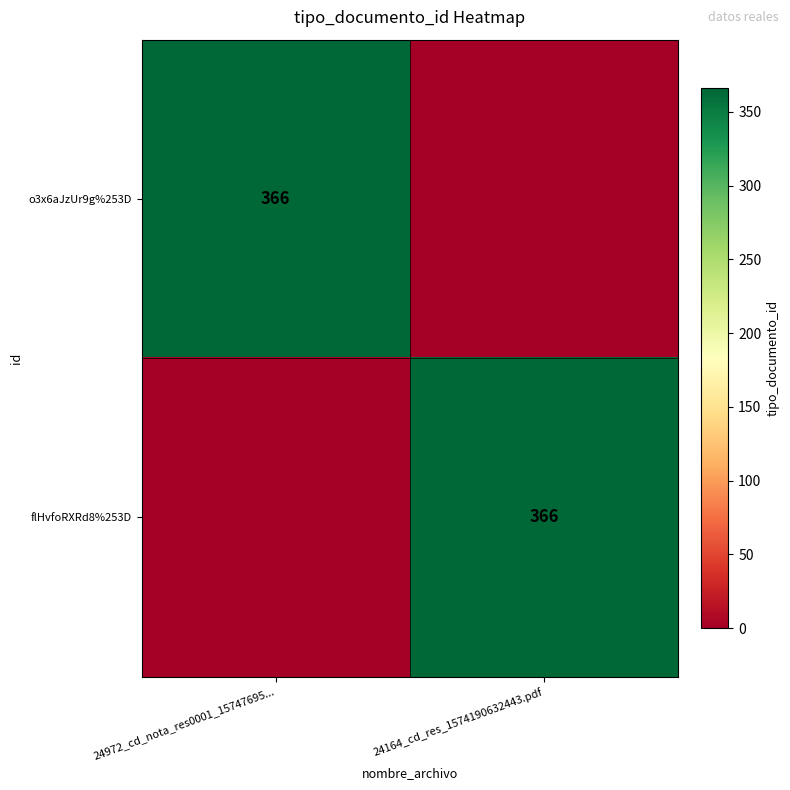

The value of flHvfoRXRd8%253D at 24164_cd_res_1574190632443.pdf is 618. True or false?

False